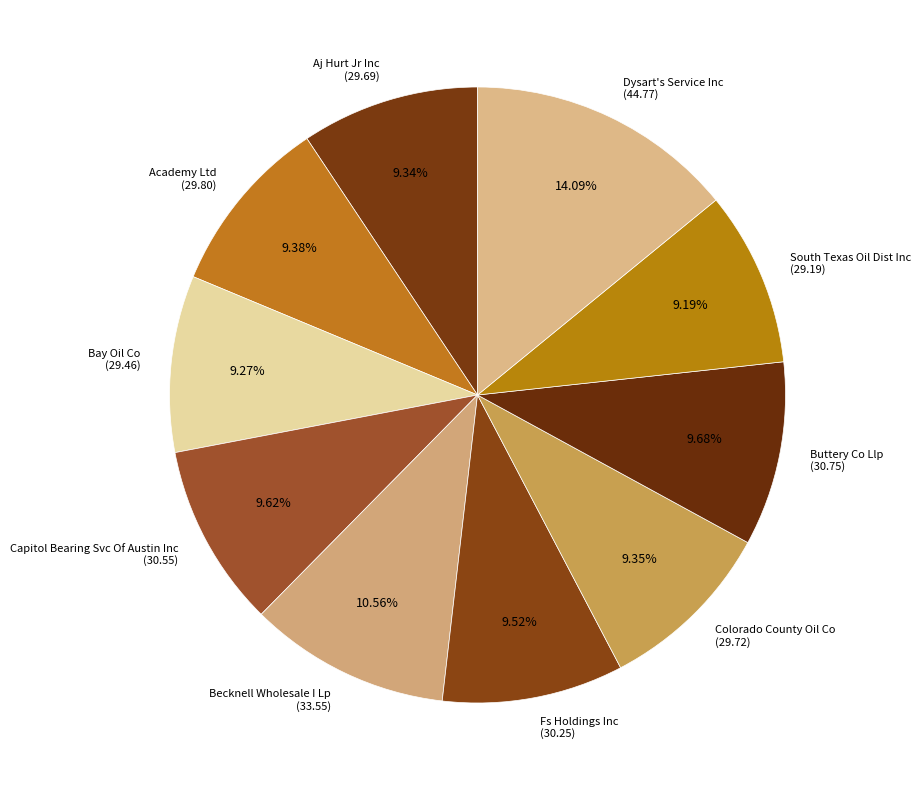

Count the number of slices in the pie.

10